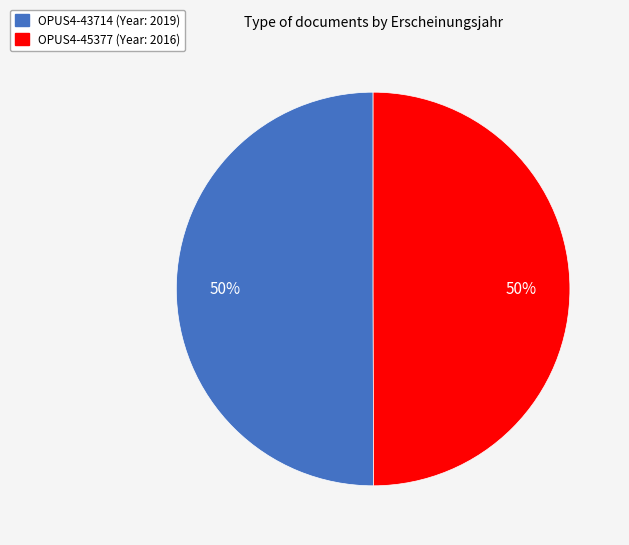

Is the sum of OPUS4-45377 and OPUS4-43714 greater than half?

Yes